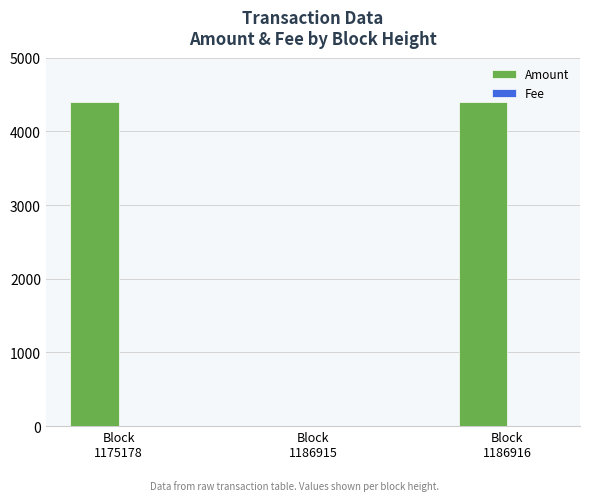

Which series has the largest total across all categories?

Amount